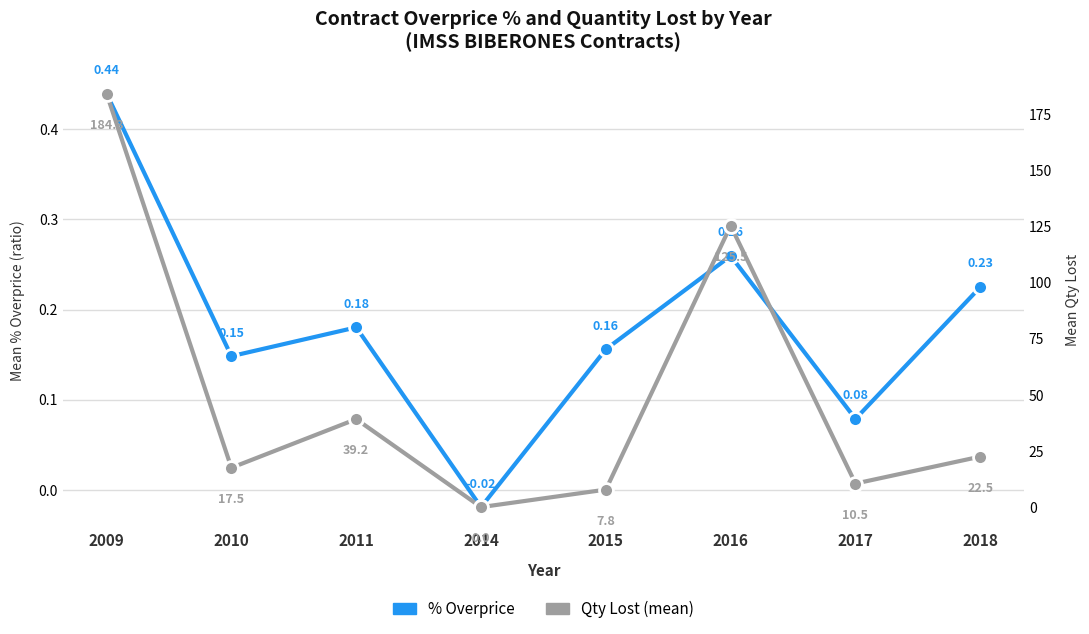

True or false: Qty Lost (mean) and % Overprice intersect in this chart.

False